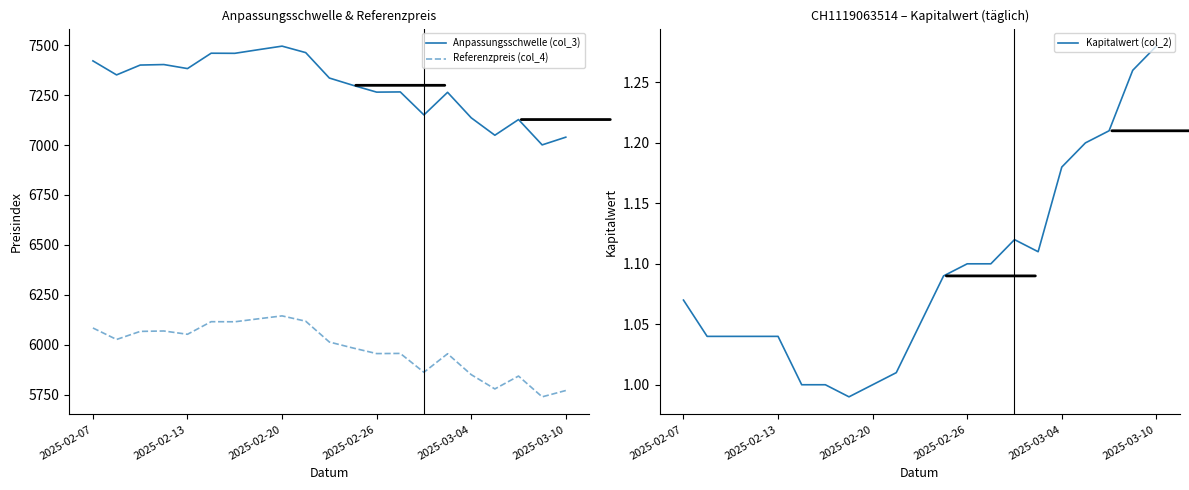

How many distinct data groups are displayed?

3